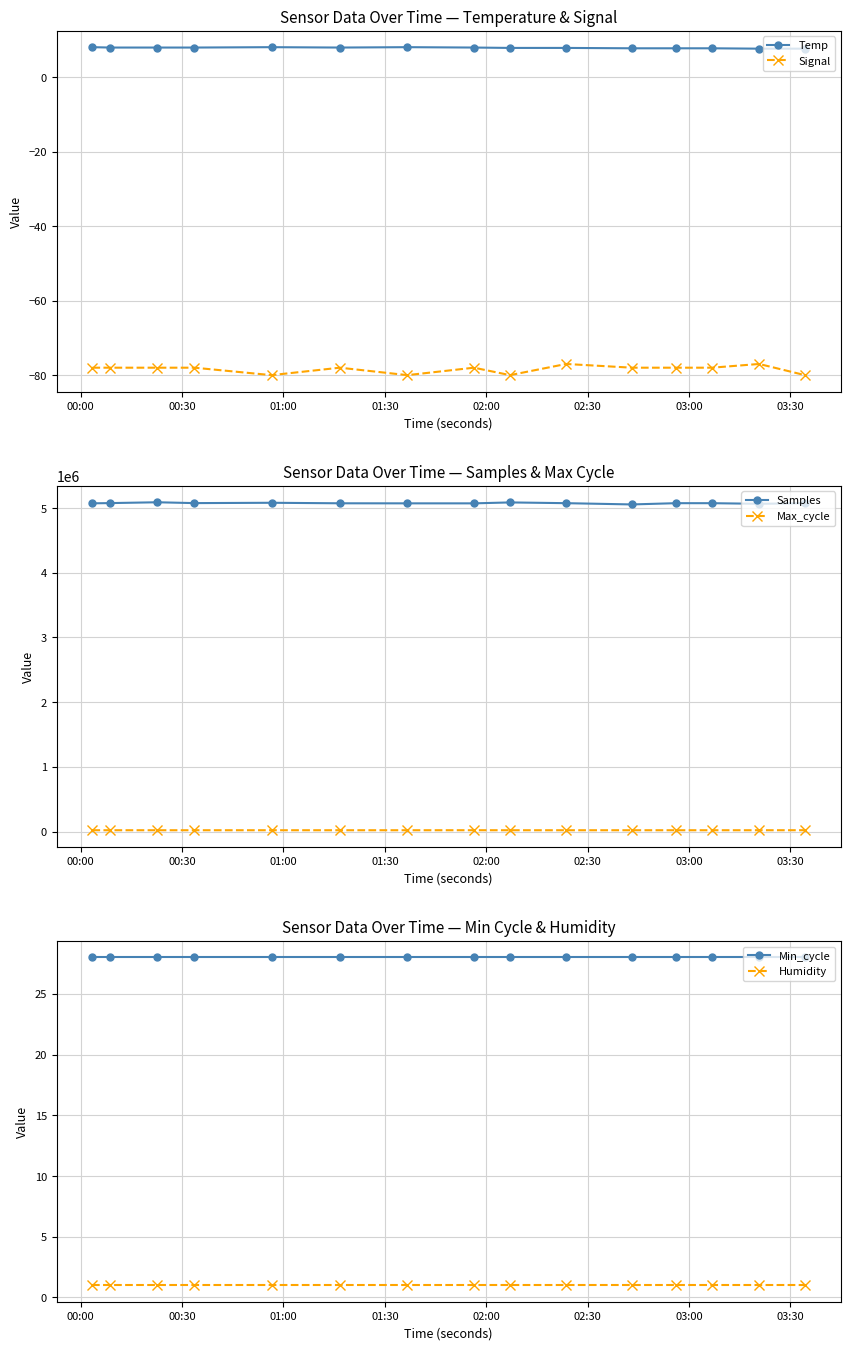

What is the value of the Signal point at the 10th from the left?

-77.0